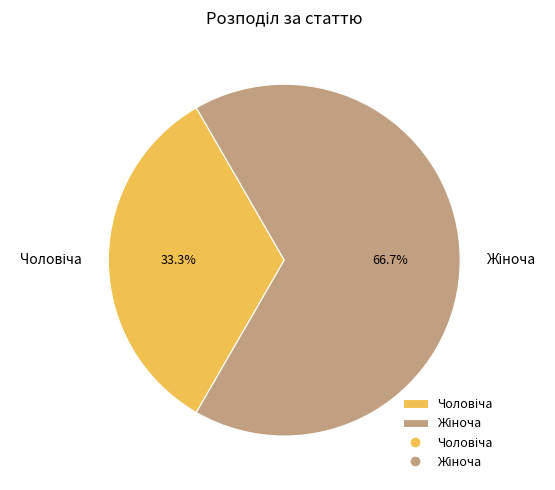

Is there any slice that represents more than half of the pie?

Yes